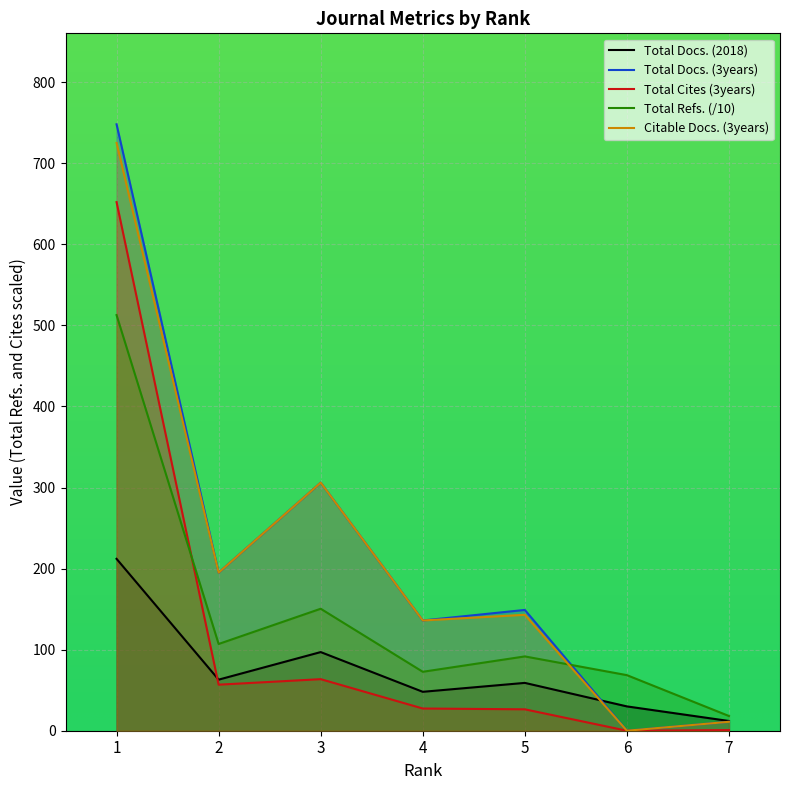

How many series are shown in this chart?

5